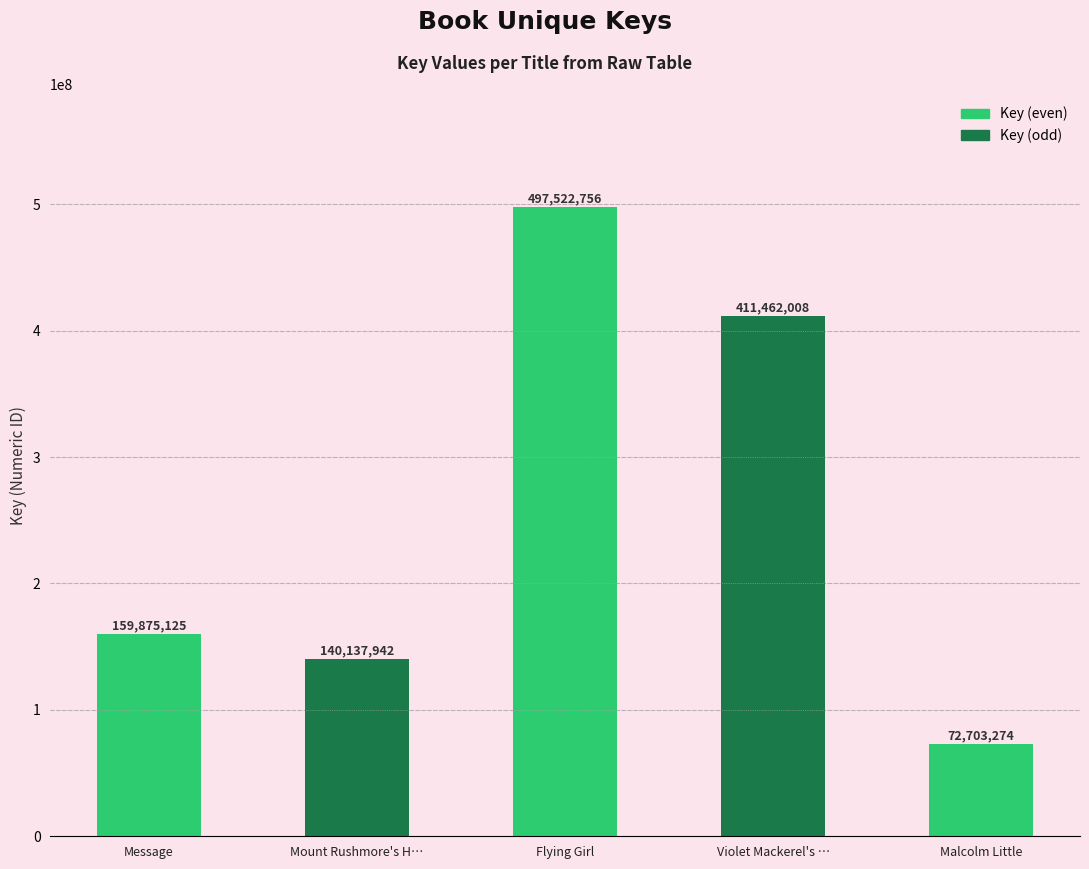

Read the value at Flying Girl, to the nearest 10.

497522760